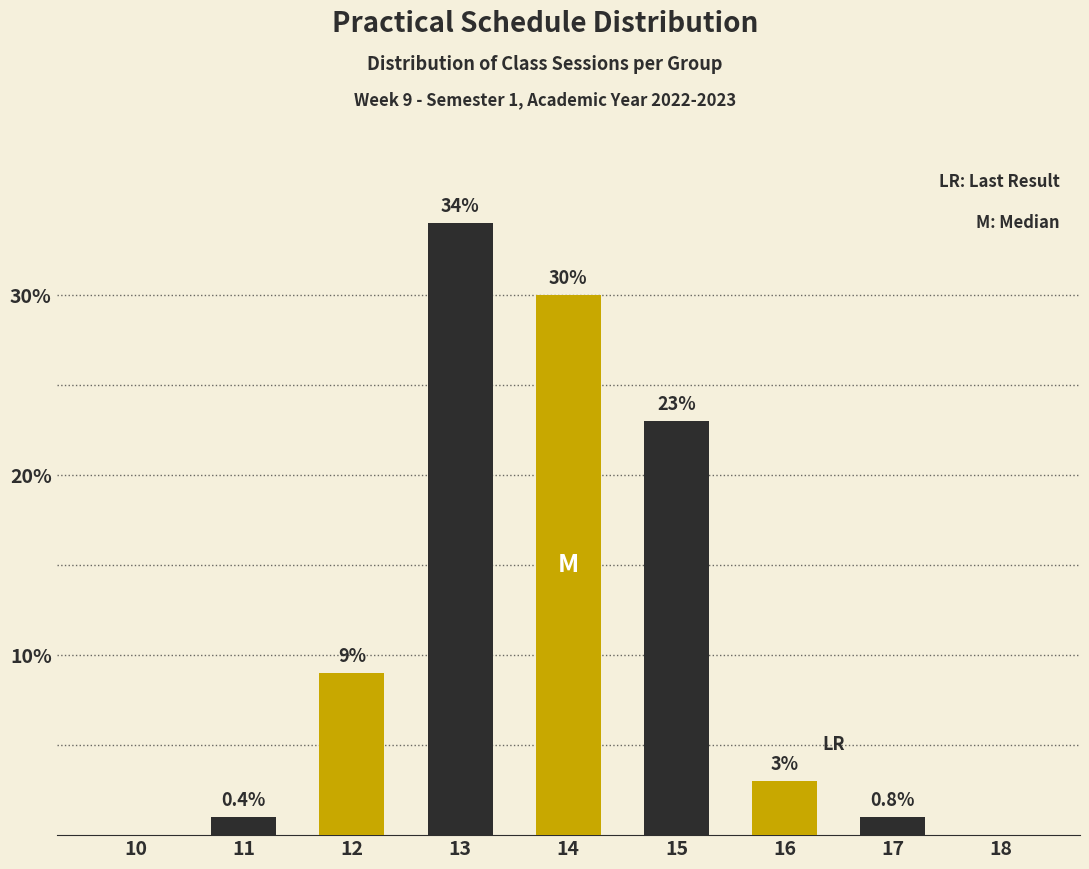

Reading left to right, list all the values displayed in this chart.

10=0	11=1	12=9	13=34	14=30	15=23	16=3	17=1	18=0